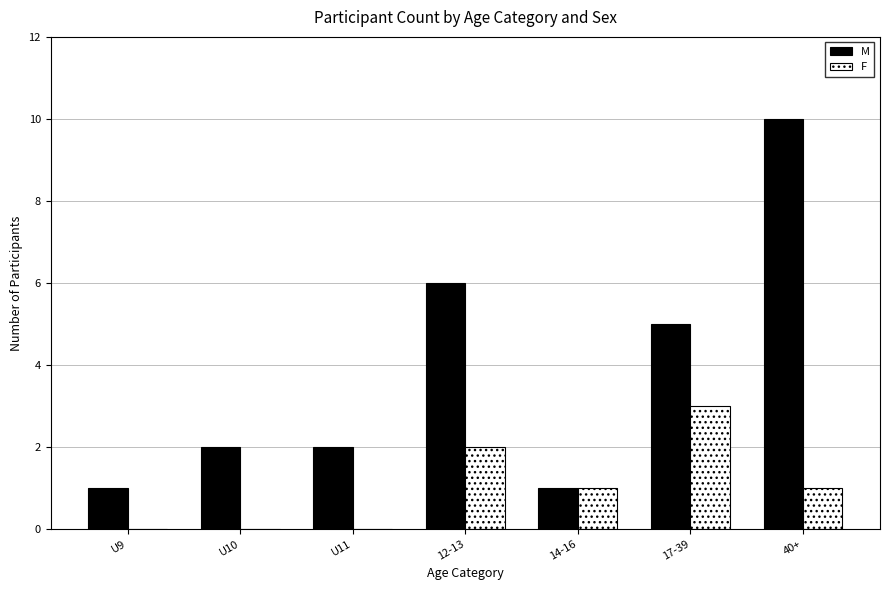

What is the sum of all M values?

27